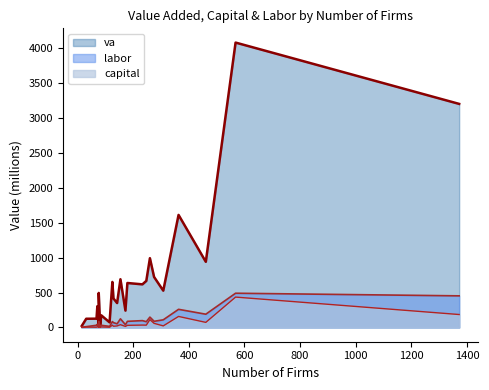

Which series has the largest total across all categories?

va